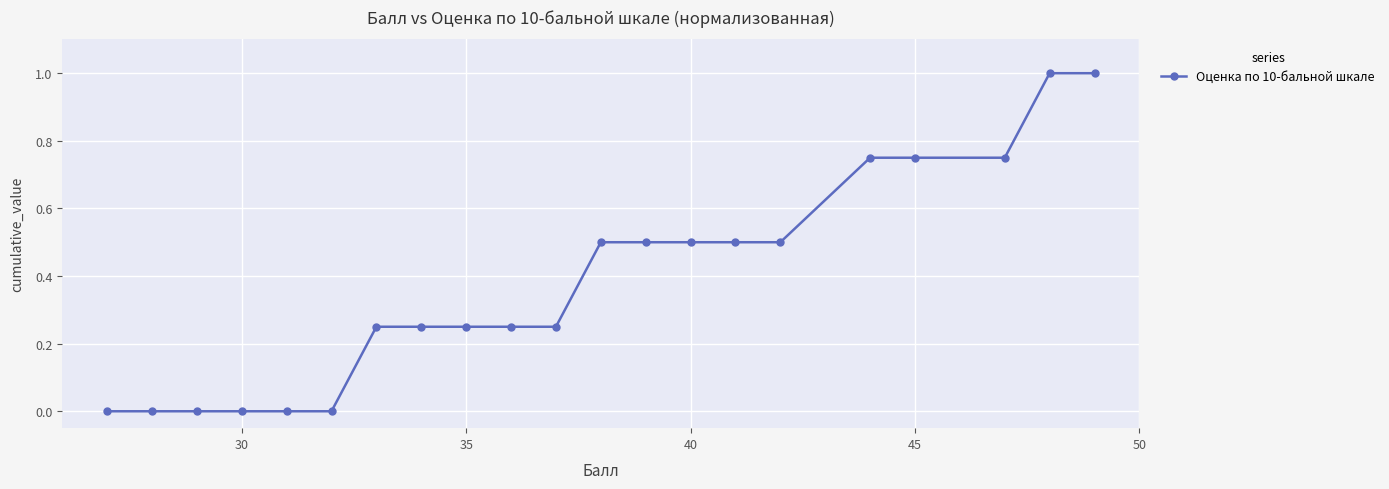

What is the sum of all values?

8.0